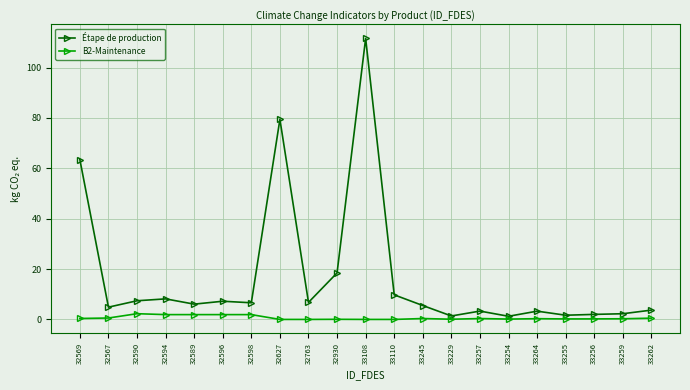

At which label does Étape de production first exceed 6?

32569